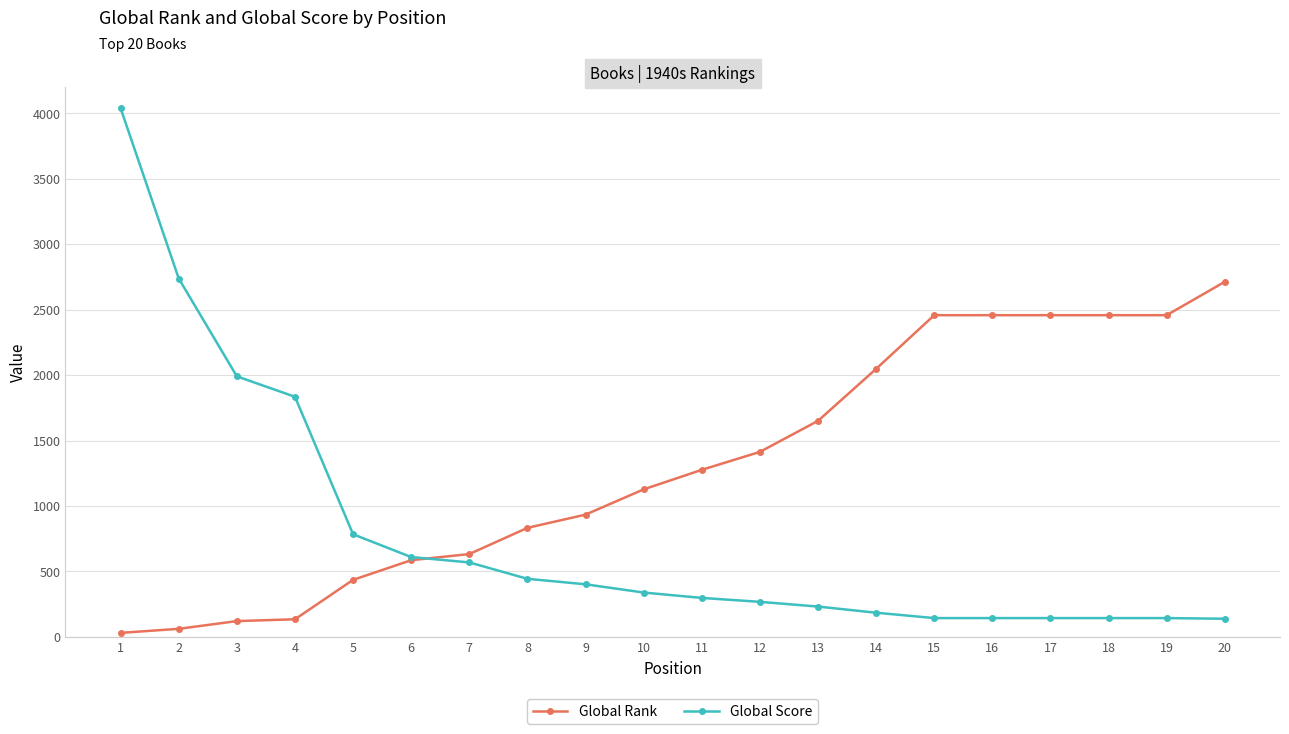

Does the chart display data point markers on the line(s)?

Yes